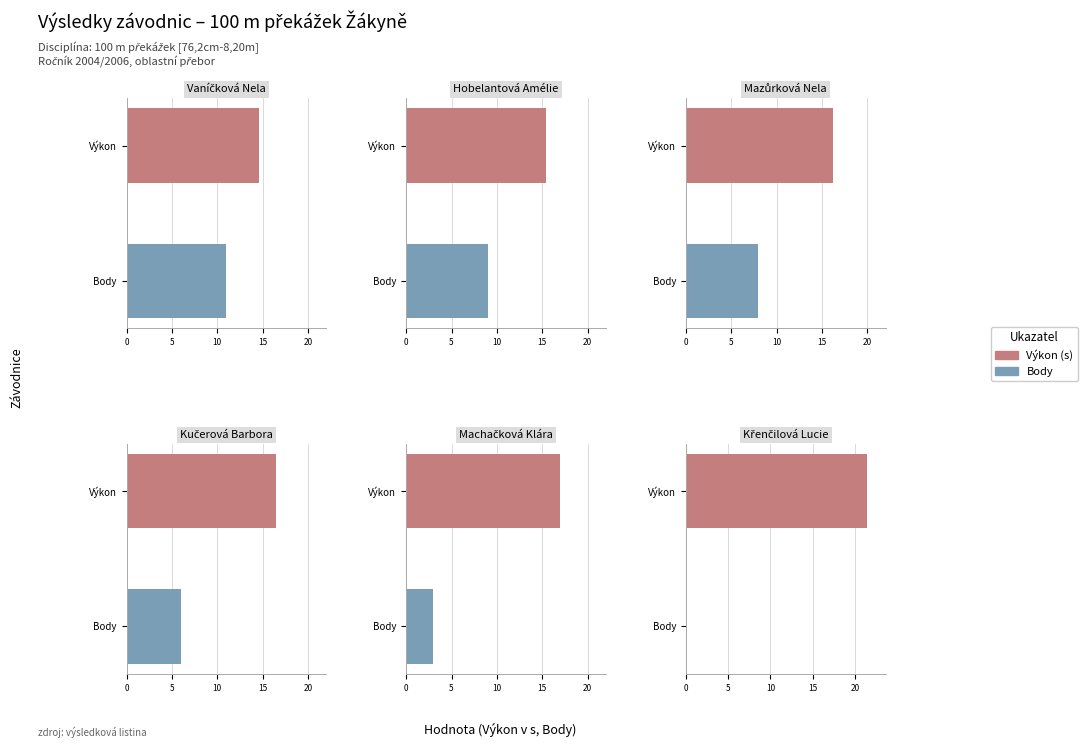

What is the label of the 3rd bar from the left?

Mazůrková Nela